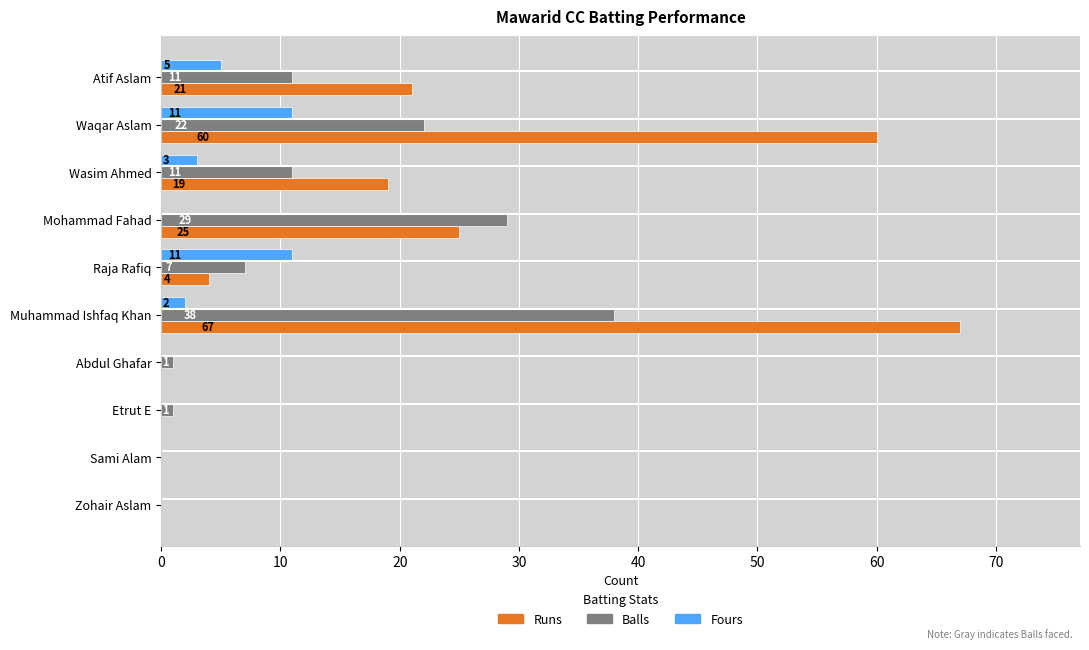

Which series has the largest total across all categories?

Runs